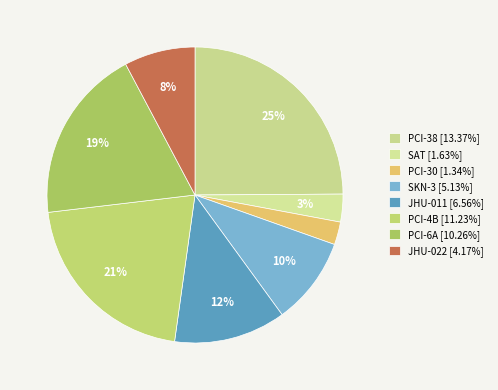

How many slices are in this pie chart?

8